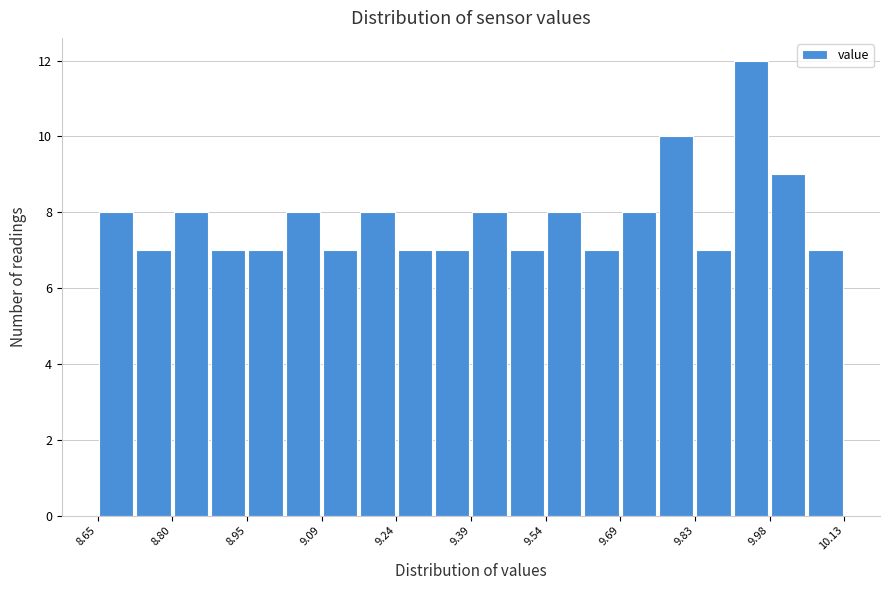

Read against the x-axis, roughly where is the centre of the tallest bar?

9.94